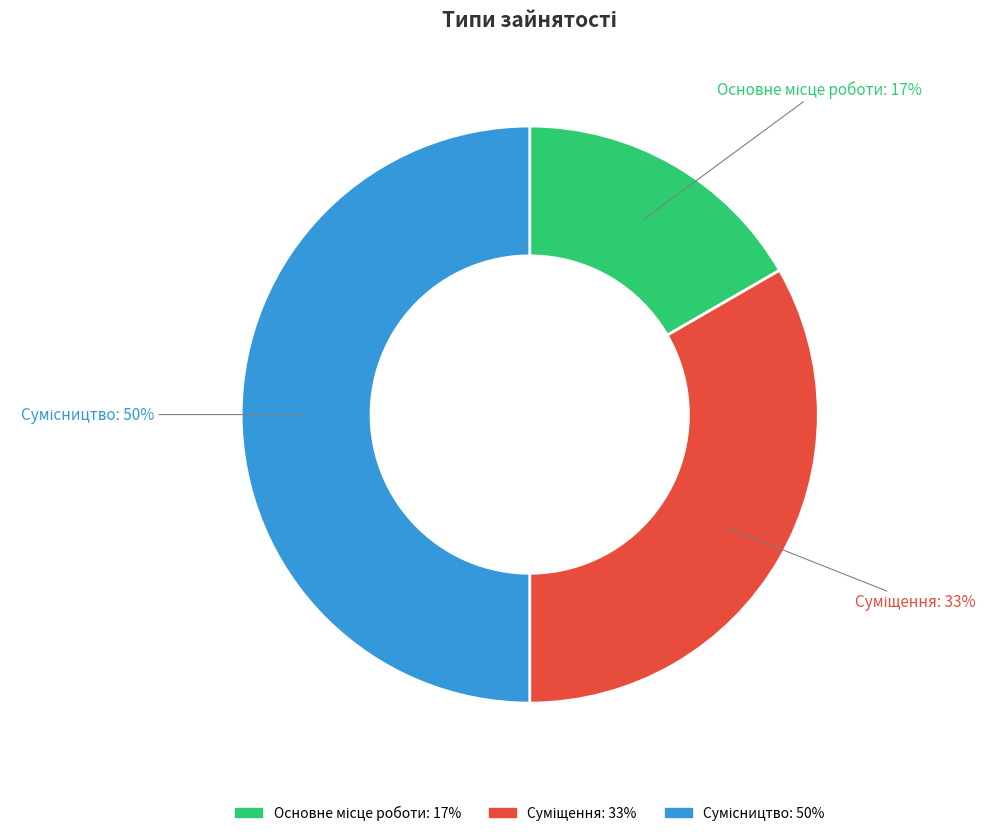

To the nearest percent, what is the difference between the largest and smallest slice percentages?

33%